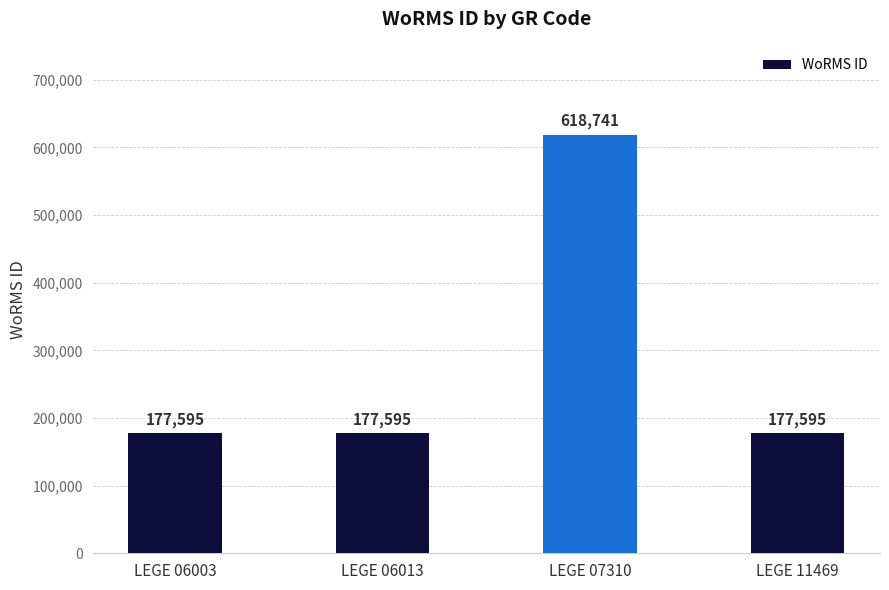

What is the minimum value shown in the chart?

177595